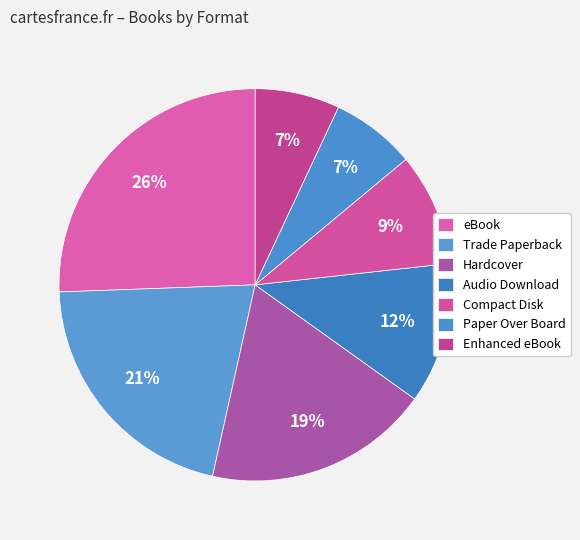

Is it true that Hardcover is 10% of the pie?

False